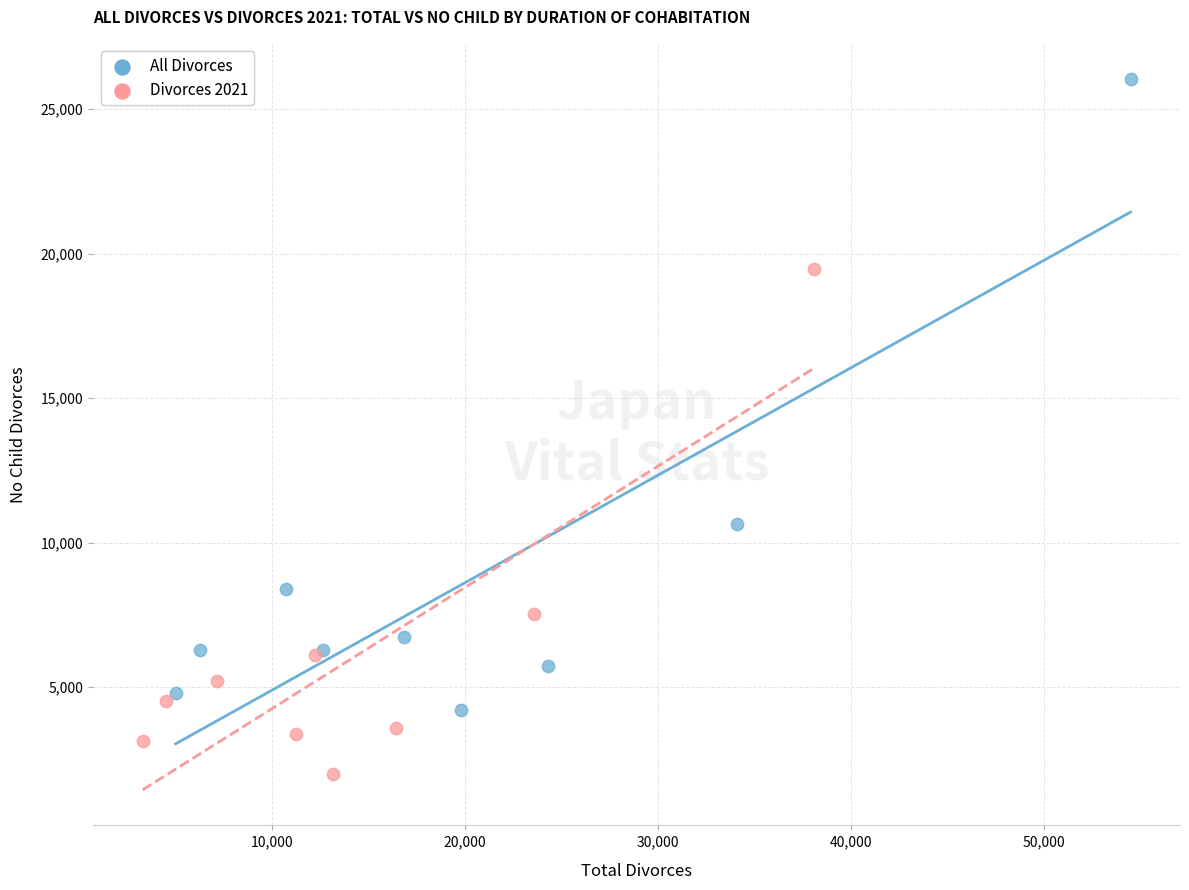

Which series reaches the maximum Y coordinate?

All Divorces